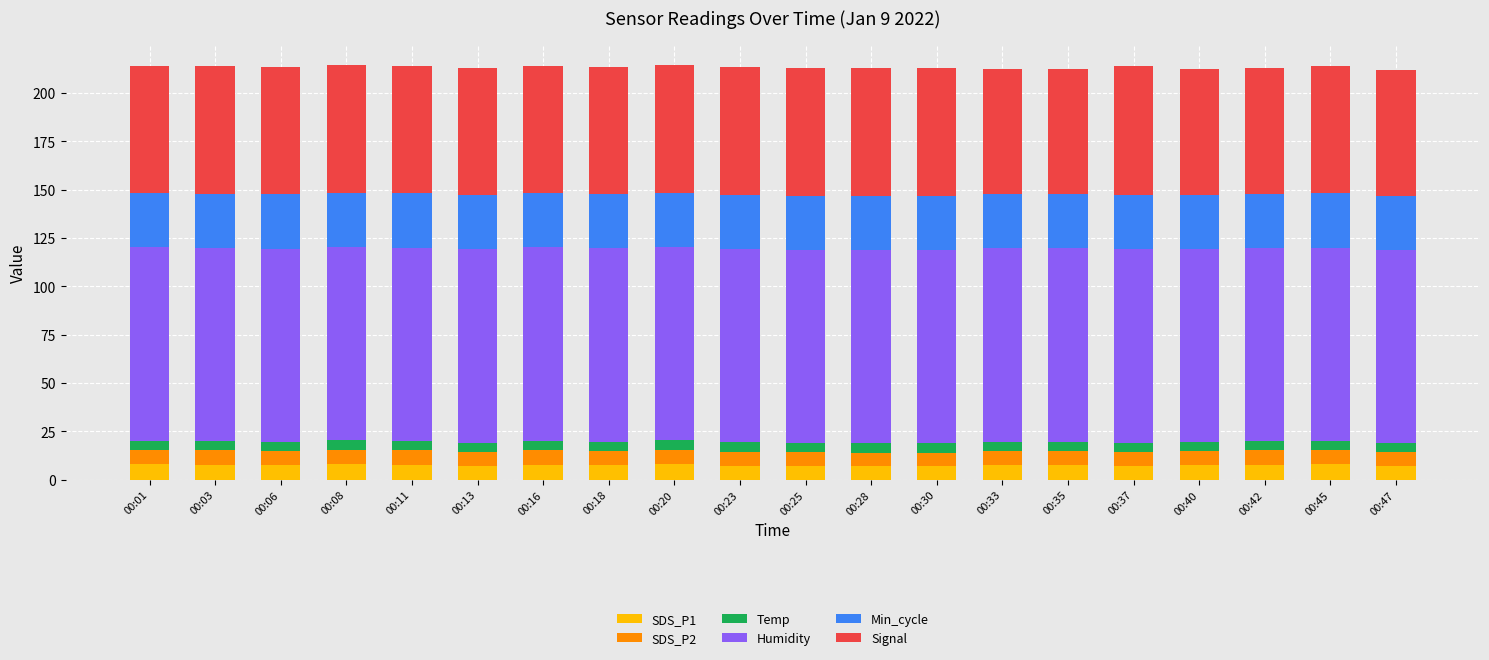

What is the total value across all series at 00:23?

213.2